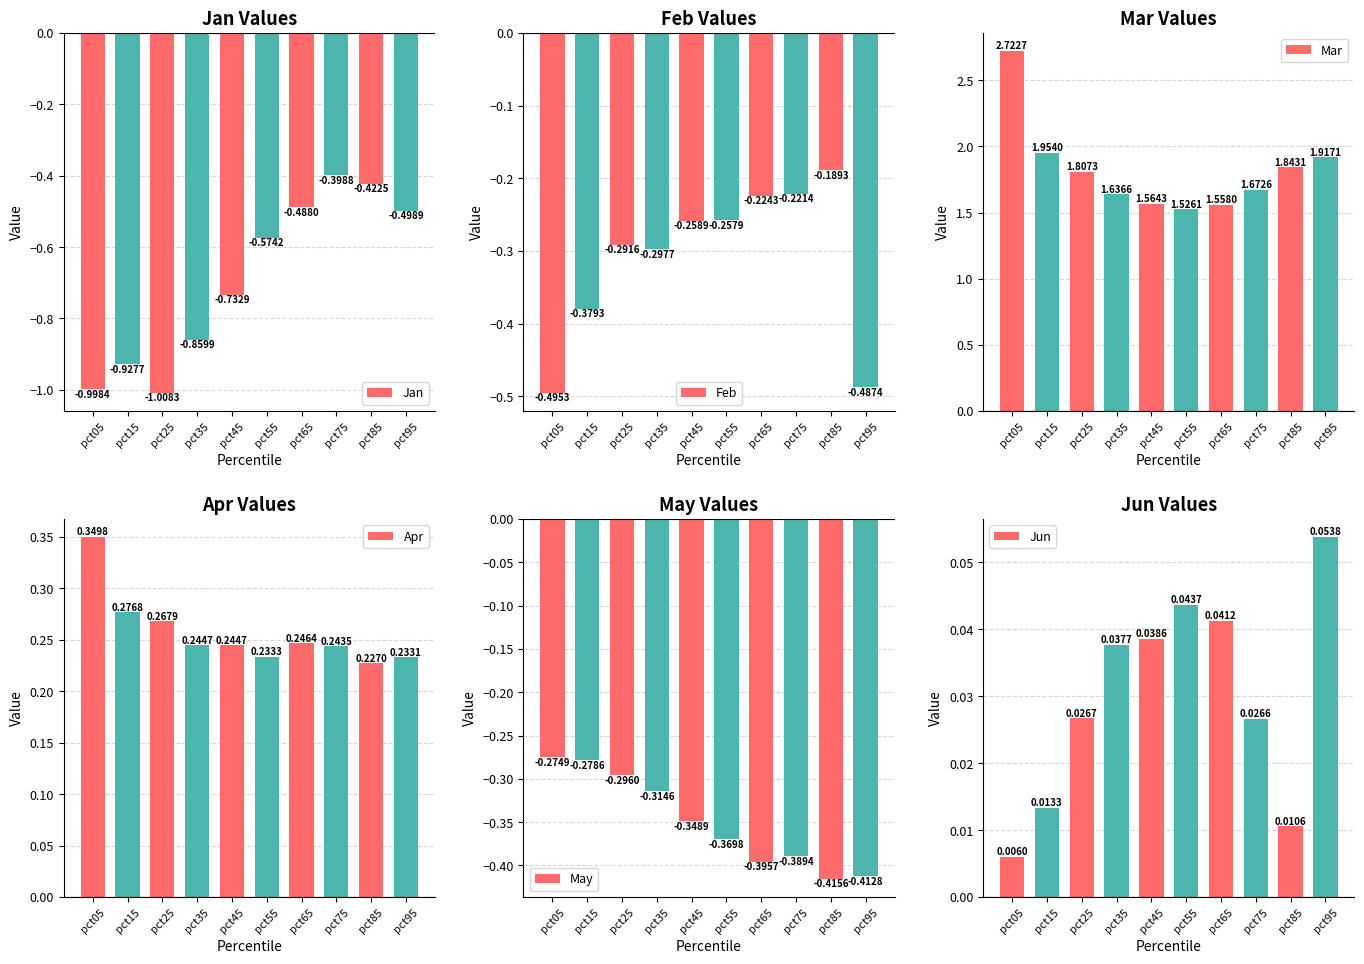

How many data points does each series have?

10